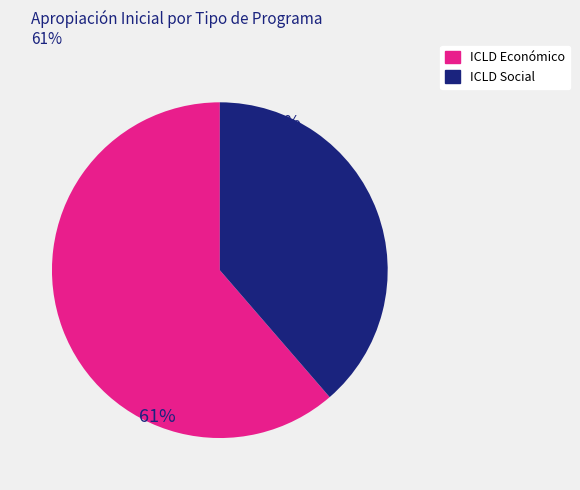

Is there a majority slice in this chart?

Yes